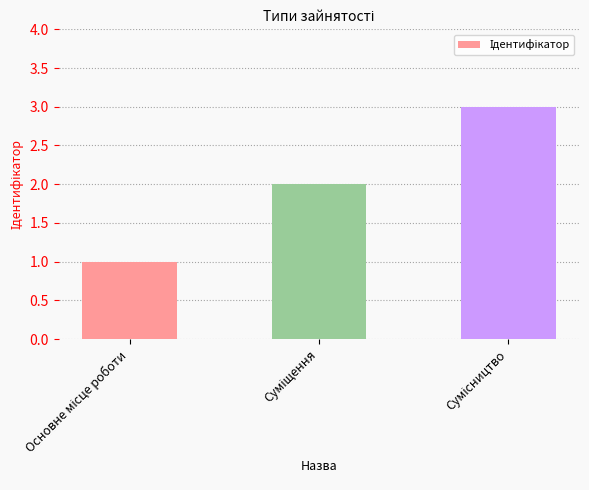

Are the bars horizontal?

No